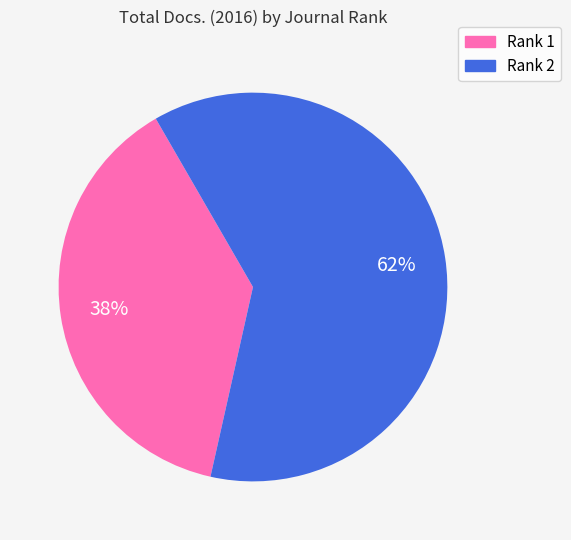

Is there any slice that represents more than half of the pie?

Yes